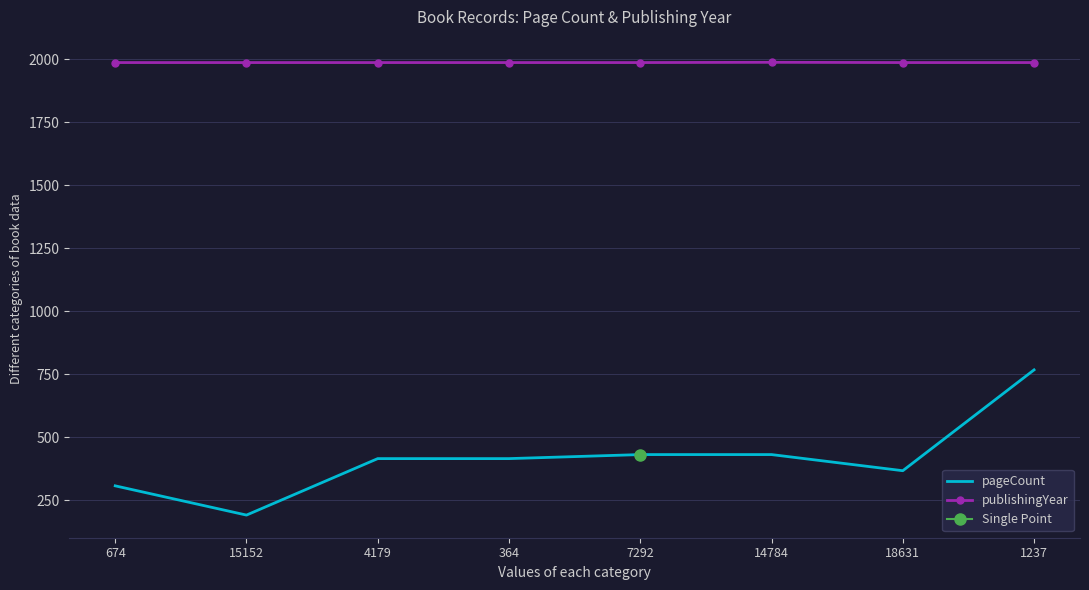

What is the label of the 2nd point from the right?

18631